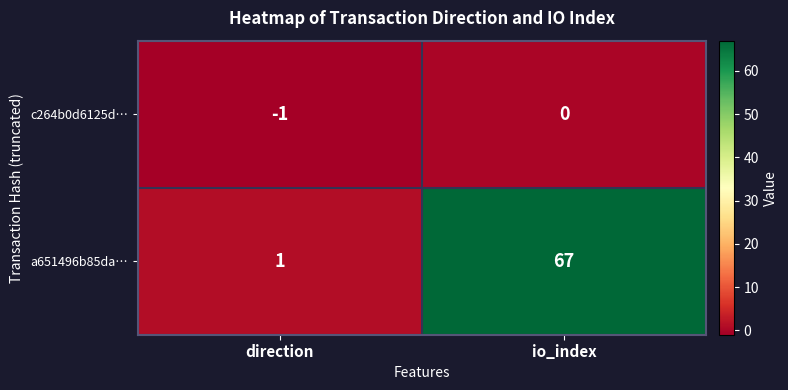

What is the greatest value displayed?

67